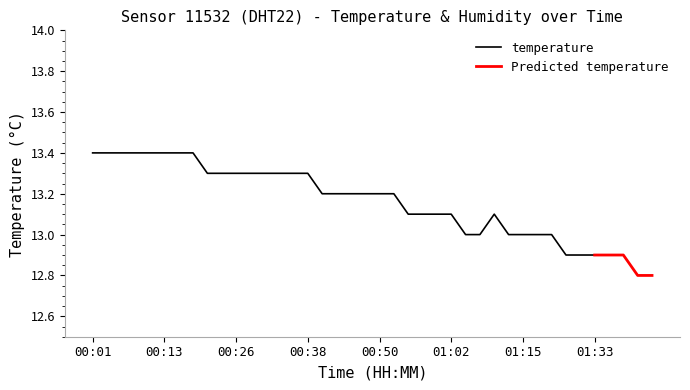

Does the chart have visible grid lines?

No